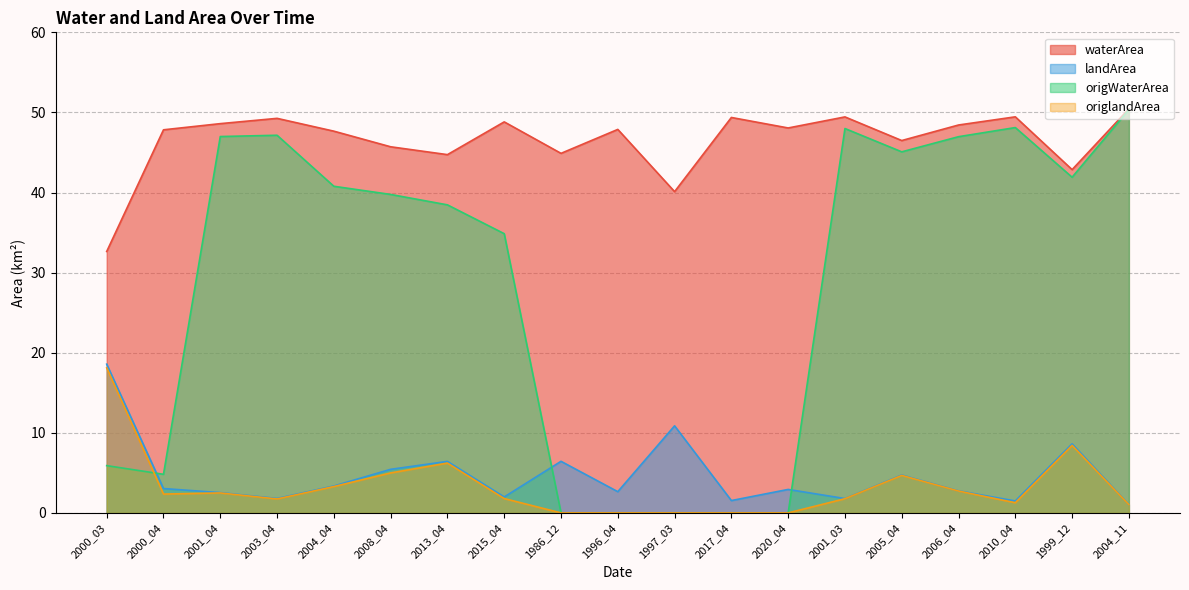

At which category is the sum across all series the highest?

2004_11